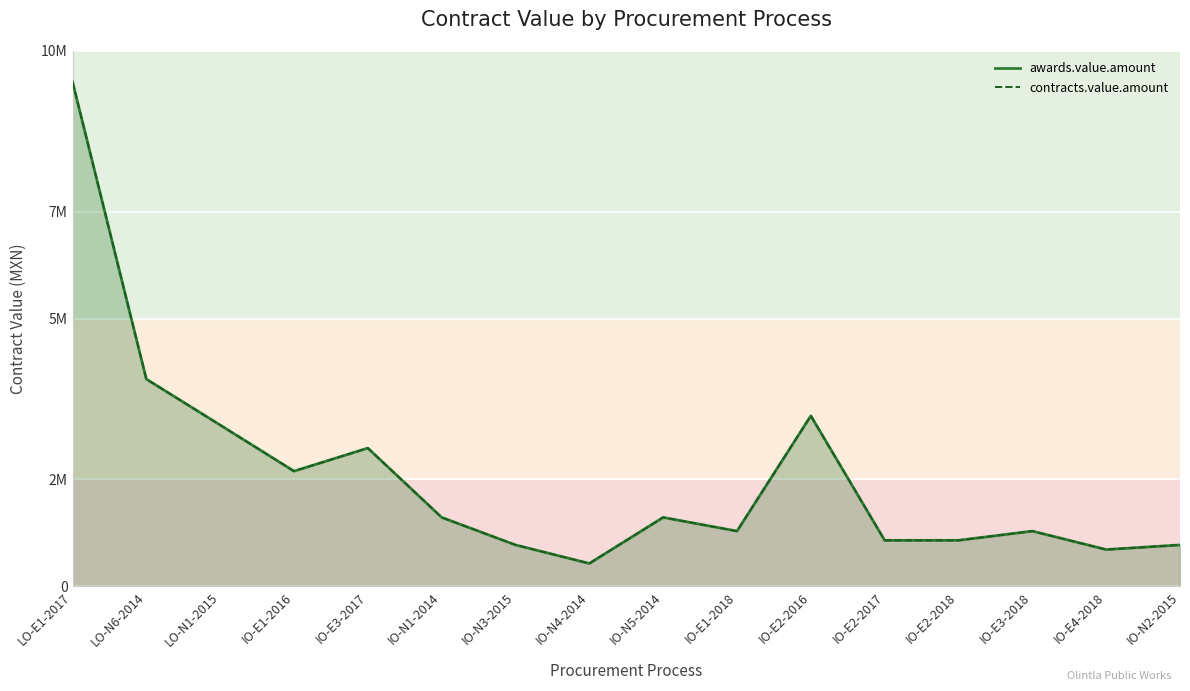

The contracts.value.amount series shows 3014224.1 at LO-N1-2015. True or false?

True